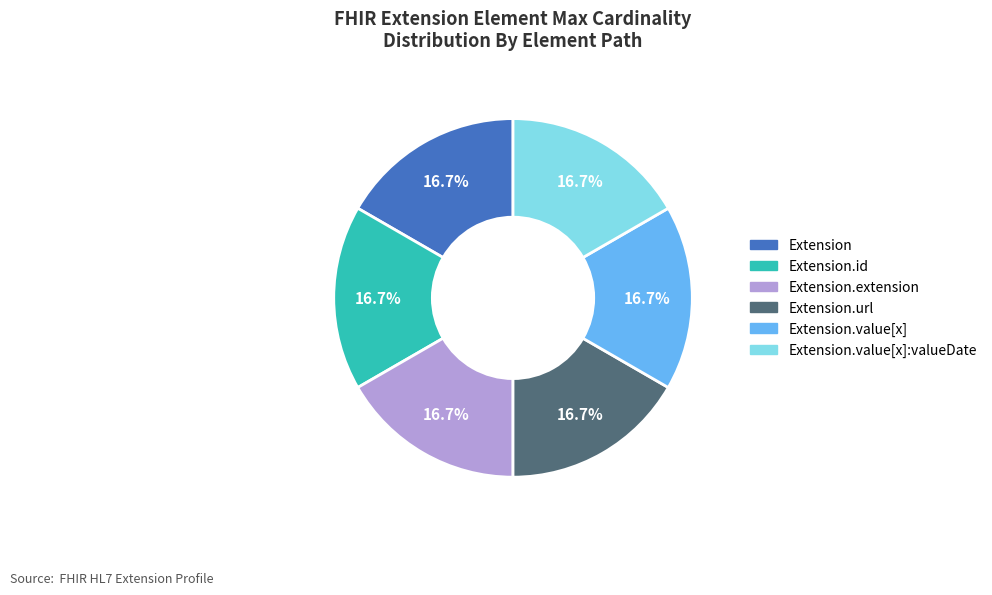

Does any single category account for the majority?

No